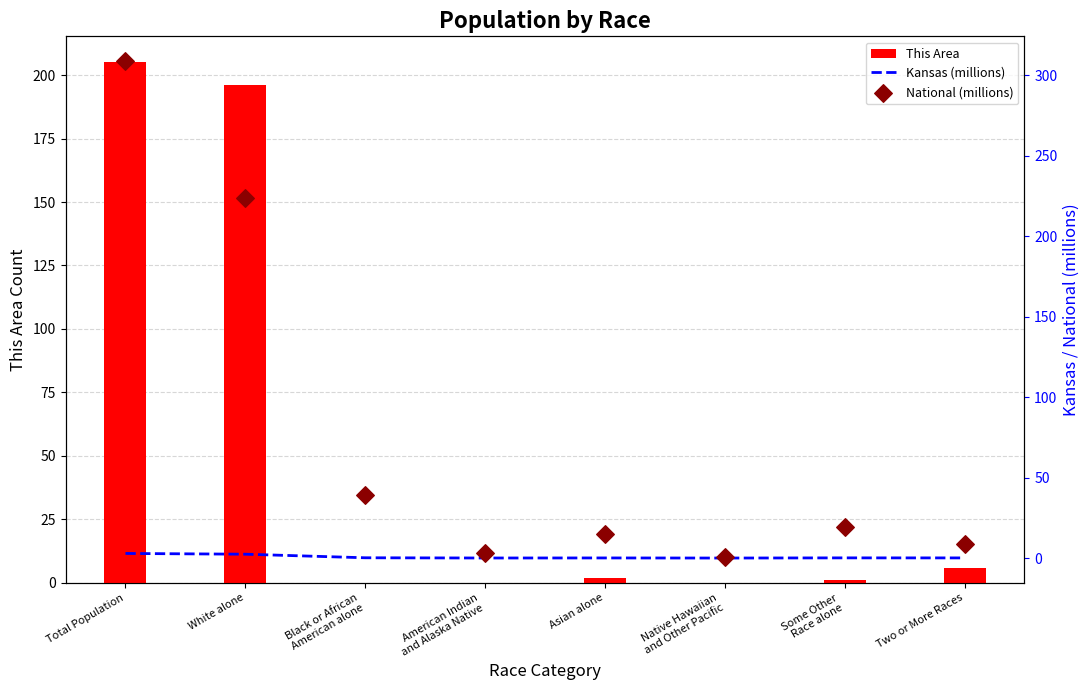

What is the total value across all series at White alone?

421.9